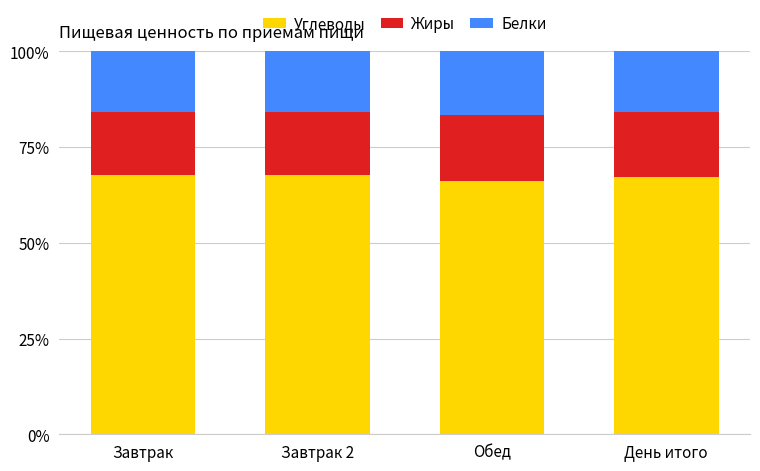

Is it true that Углеводы equals 67.7 at Завтрак?

True